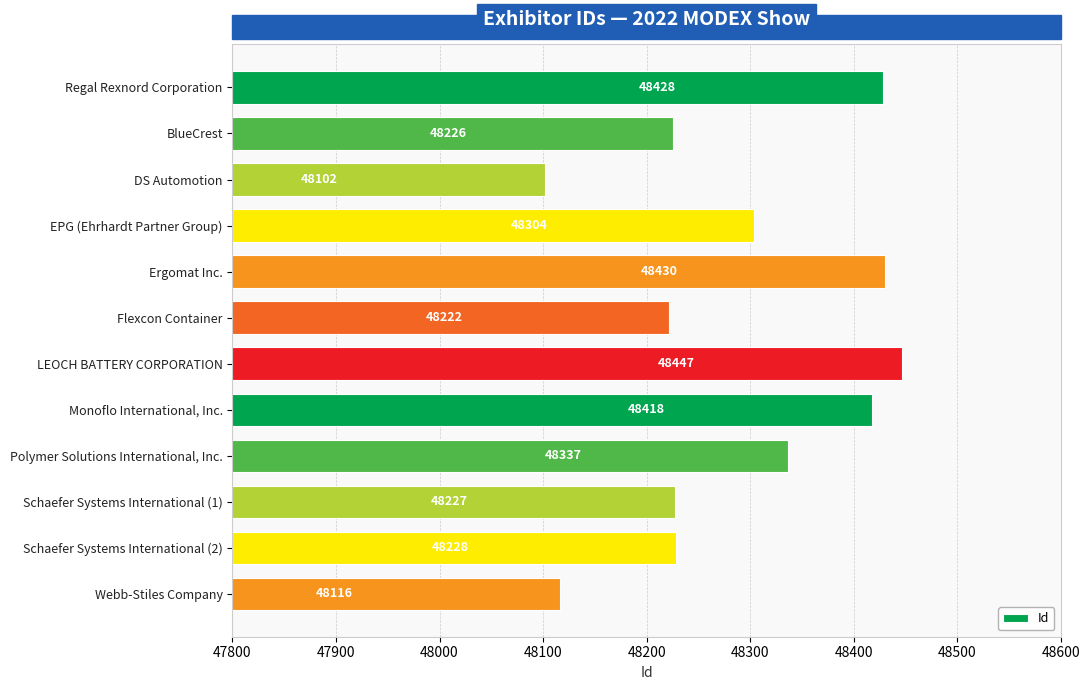

Are the bars grouped side by side (vs. stacked)?

No